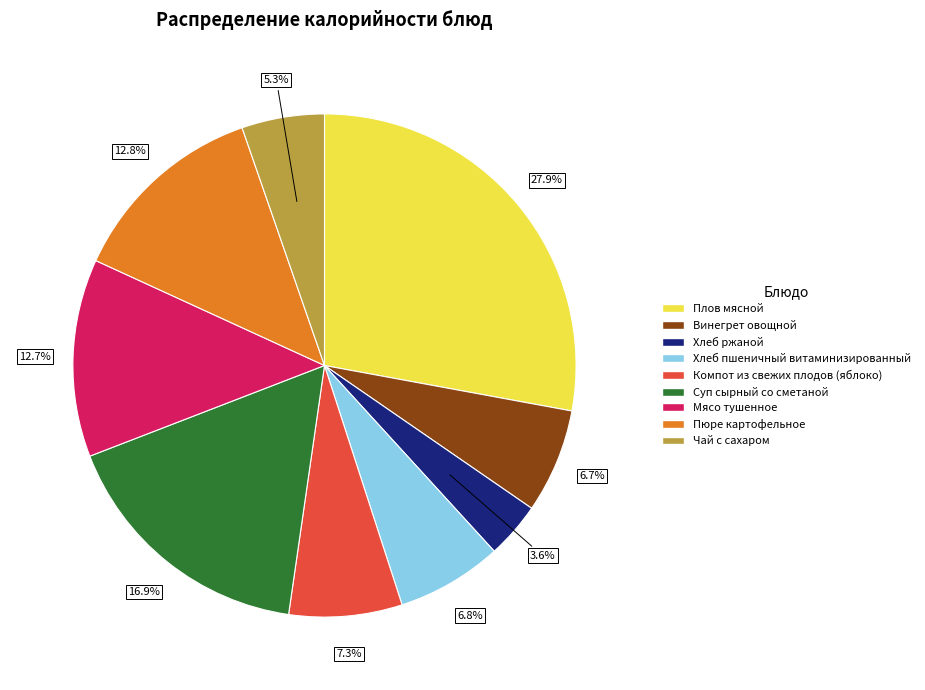

Is there a majority slice in this chart?

No